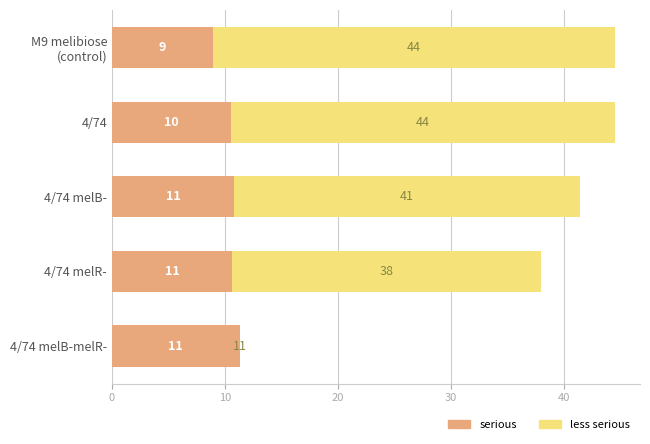

What are all the series names shown in the legend?

less serious, serious